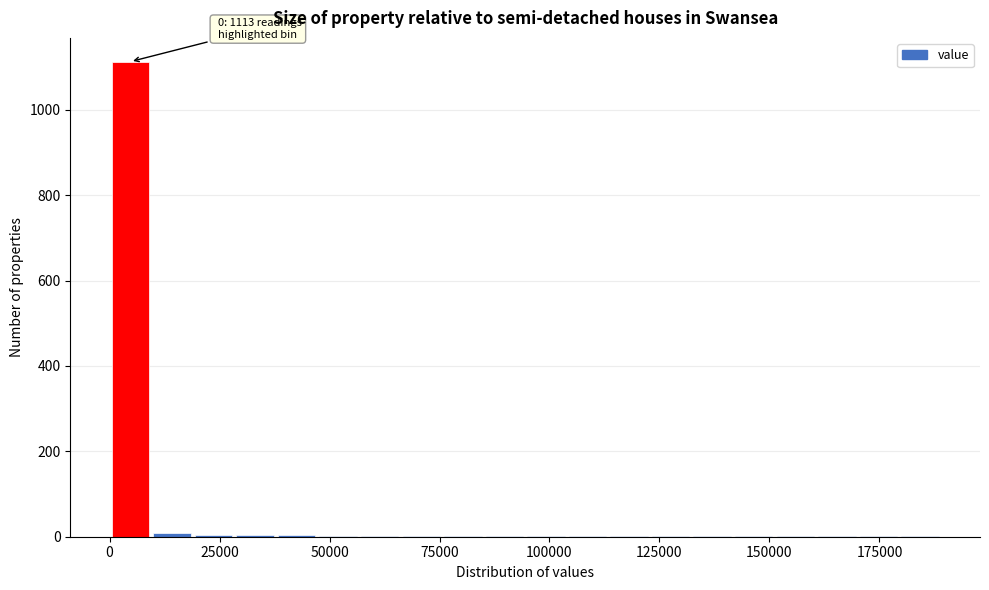

Read against the x-axis, roughly where is the centre of the tallest bar?

5000